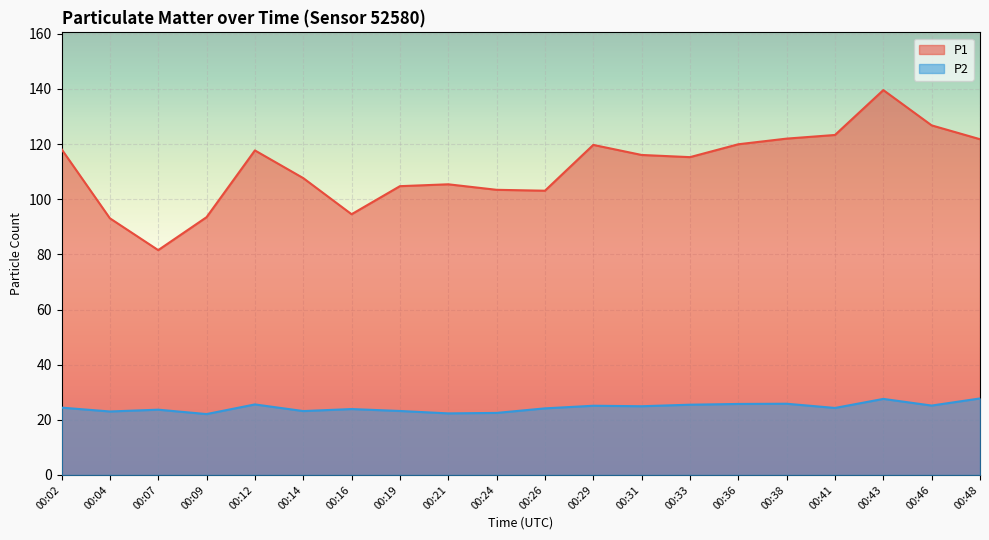

True or false: P2 and P1 cross at least once.

False